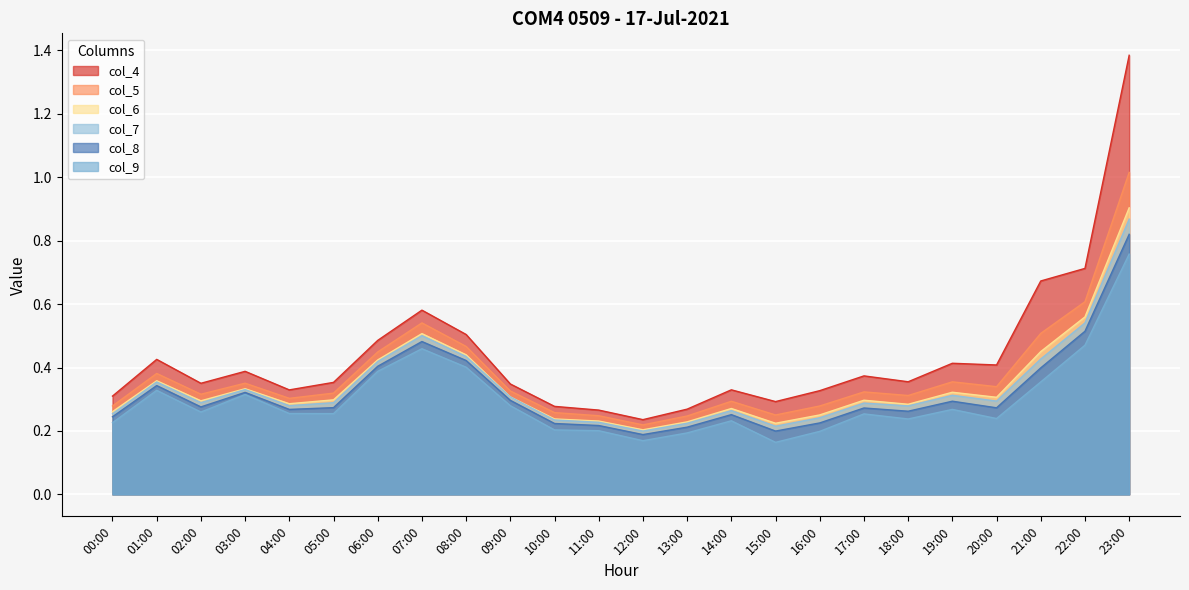

What is the label of the 8th point from the right?

16:00